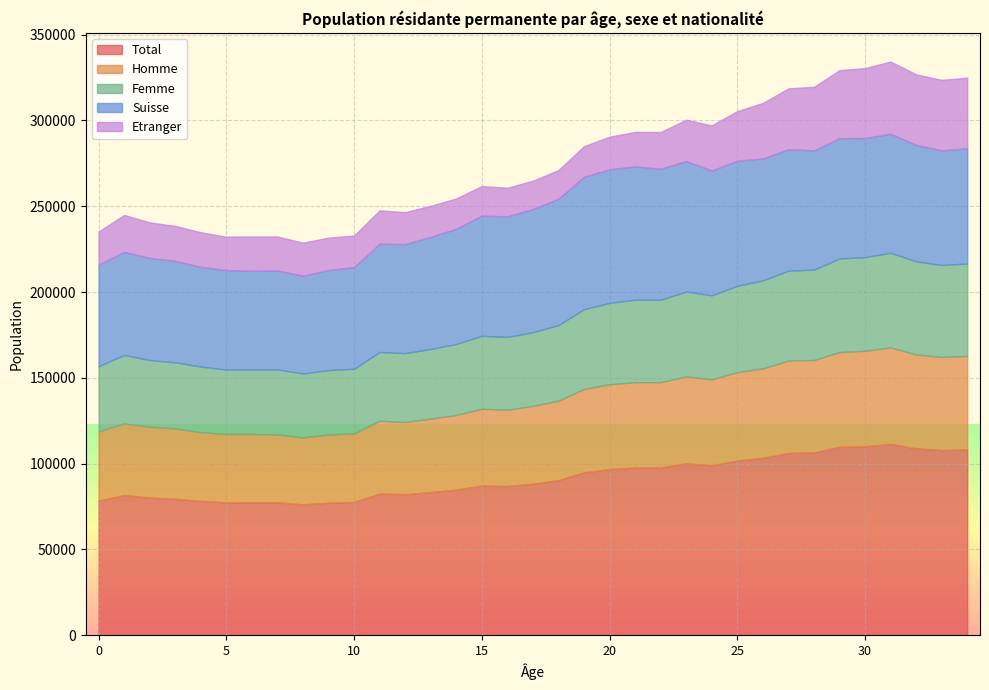

Reading right to left, list all the values displayed in this chart.

Total: 34=108326	33=107893	32=108965	31=111458	30=110176	29=109784	28=106538	27=106243	26=103410	25=101829	24=99051	23=100145	22=97770	21=97786	20=96850	19=95014	18=90378	17=88301	16=86936	15=87265	14=84867	13=83428	12=82199	11=82547	10=77650	9=77256	8=76270	7=77458	6=77450	5=77429	4=78288	3=79522	2=80196	1=81663	0=78426
Homme: 34=54468	33=54319	32=54622	31=56338	30=55618	29=55260	28=53865	27=53876	26=52119	25=51542	24=50089	23=50749	22=49710	21=49672	20=49450	19=48513	18=46350	17=45380	16=44502	15=44730	14=43515	13=42829	12=42071	11=42481	10=39967	9=39718	8=39045	7=39534	6=39869	5=39825	4=40080	3=41004	2=41307	1=41745	0=40424
Femme: 34=53858	33=53574	32=54343	31=55120	30=54558	29=54524	28=52673	27=52367	26=51291	25=50287	24=48962	23=49396	22=48060	21=48114	20=47400	19=46501	18=44028	17=42921	16=42434	15=42535	14=41352	13=40599	12=40128	11=40066	10=37683	9=37538	8=37225	7=37924	6=37581	5=37604	4=38208	3=38518	2=38889	1=39918	0=38002
Suisse: 34=67201	33=66806	32=67834	31=69353	30=69416	29=70158	28=69532	27=70771	26=71076	25=72891	24=72768	23=76063	22=76329	21=77660	20=77837	19=77143	18=73650	17=71815	16=70254	15=70052	14=67168	13=65370	12=63541	11=63157	10=59259	9=58352	8=57008	7=57727	6=57436	5=57994	4=58117	3=59191	2=59532	1=60103	0=59094
Etranger: 34=41125	33=41087	32=41131	31=42105	30=40760	29=39626	28=37006	27=35472	26=32334	25=28938	24=26283	23=24082	22=21441	21=20126	20=19013	19=17871	18=16728	17=16486	16=16682	15=17213	14=17699	13=18058	12=18658	11=19390	10=18391	9=18904	8=19262	7=19731	6=20014	5=19435	4=20171	3=20331	2=20664	1=21560	0=19332